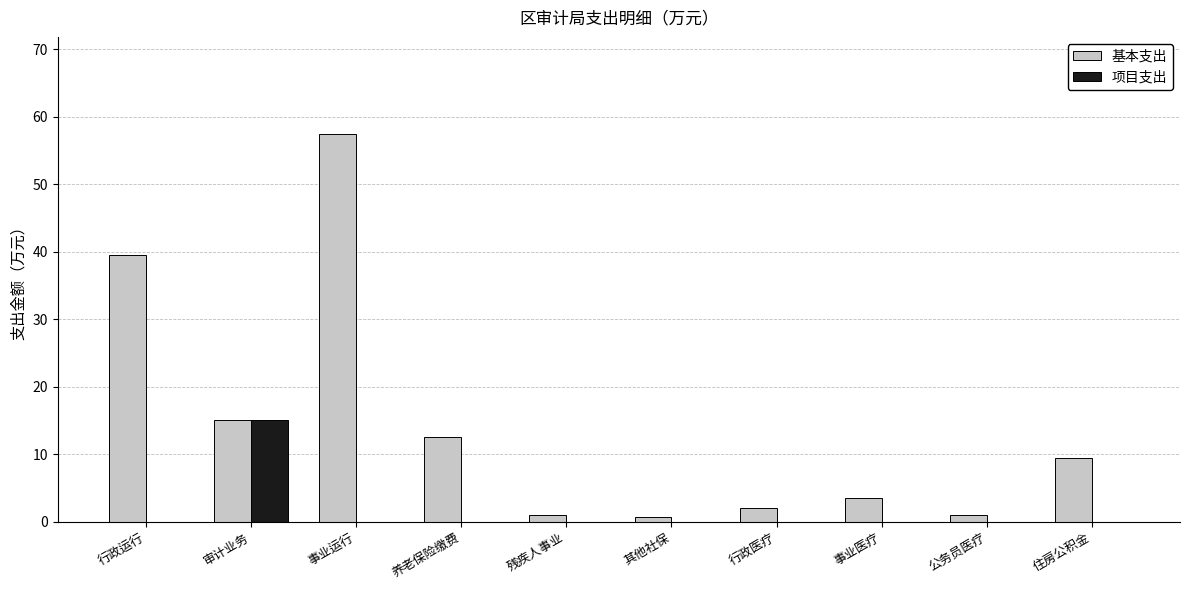

Which series has the largest total across all categories?

基本支出